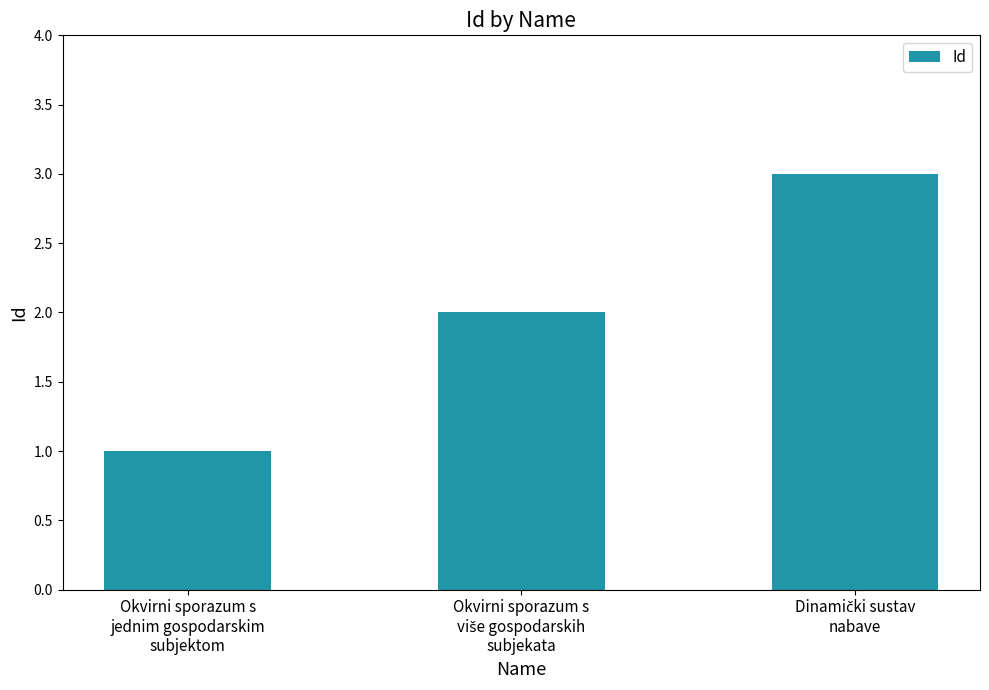

What is the maximum value shown in the chart?

3